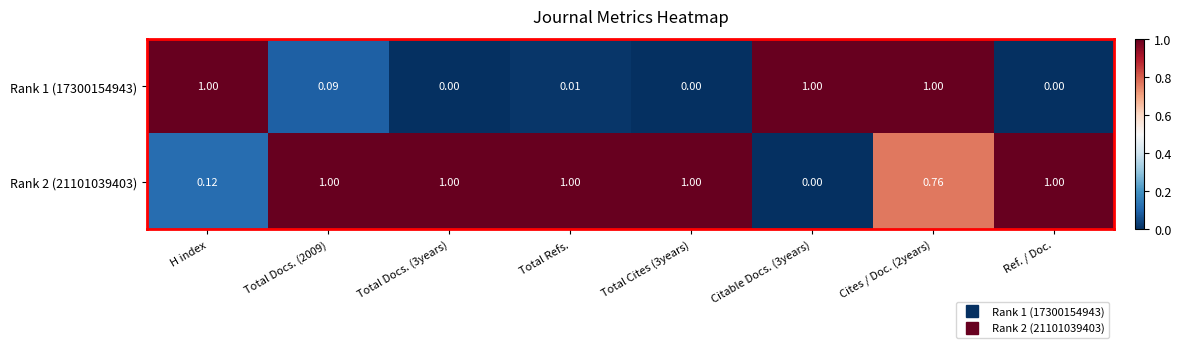

Count the number of categories in the chart.

8